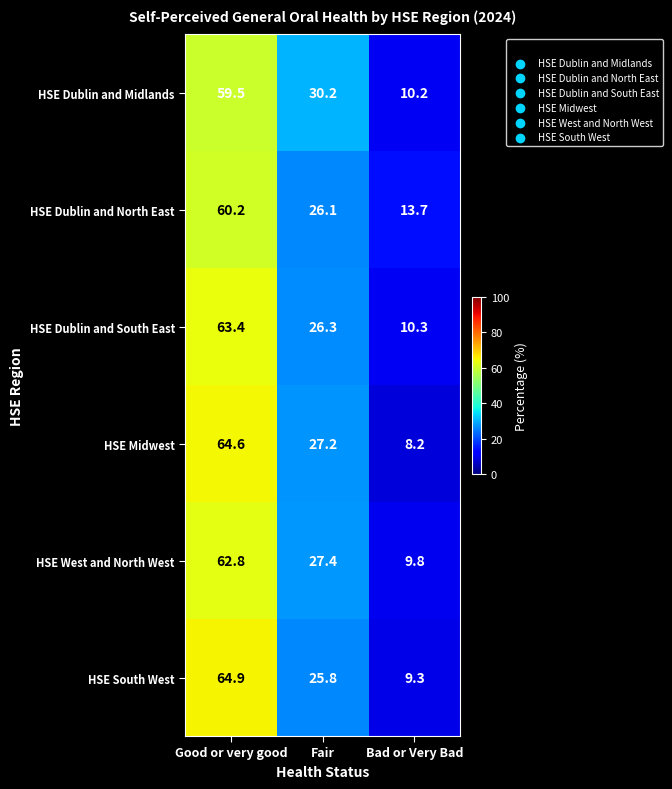

What is the smallest value displayed?

8.2